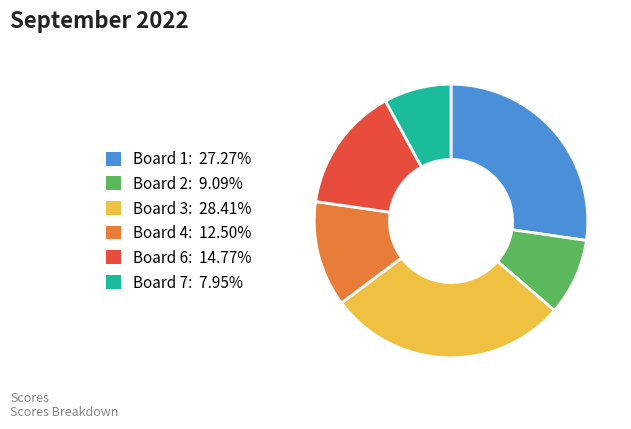

Is there a majority slice in this chart?

No